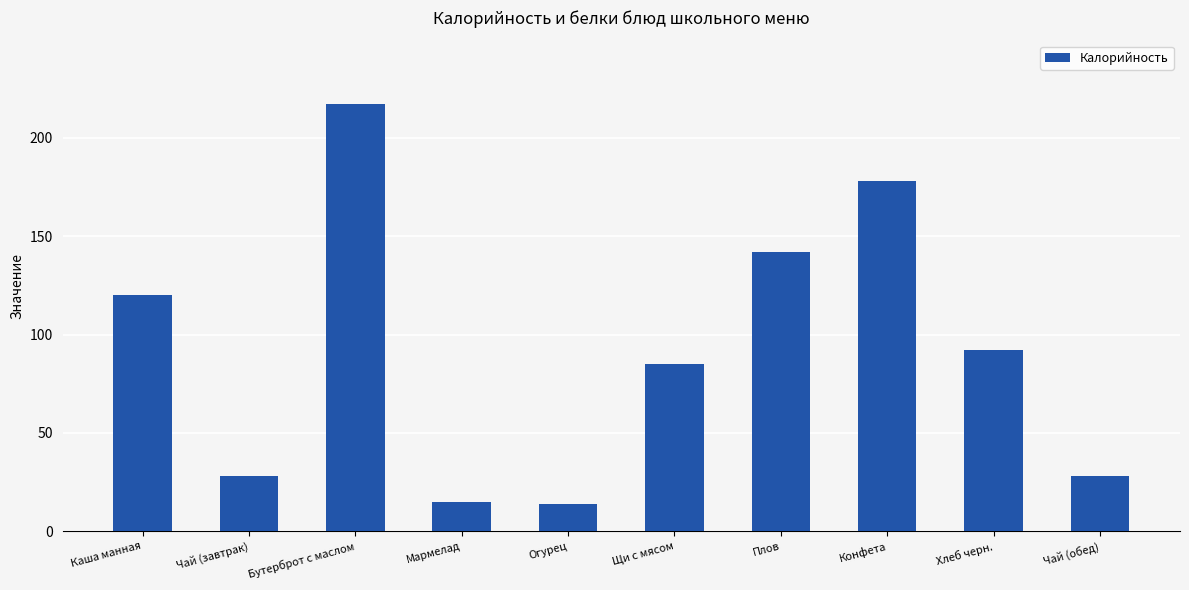

True or false: the data shows 14 at Огурец.

True